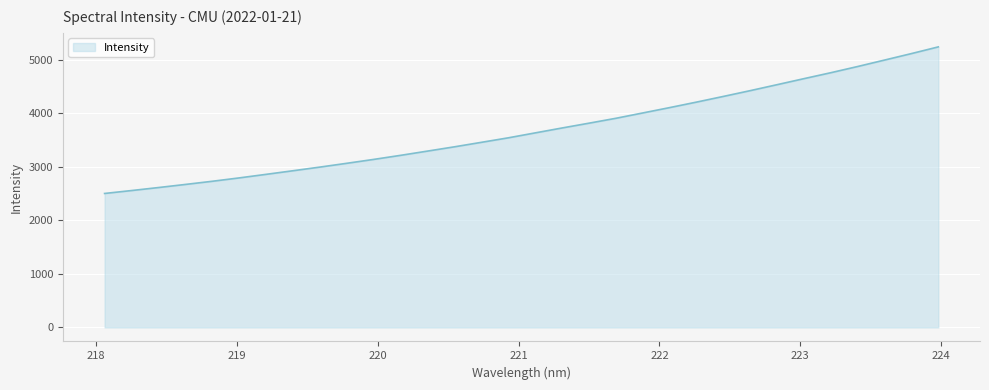

What is the average value?

3688.0